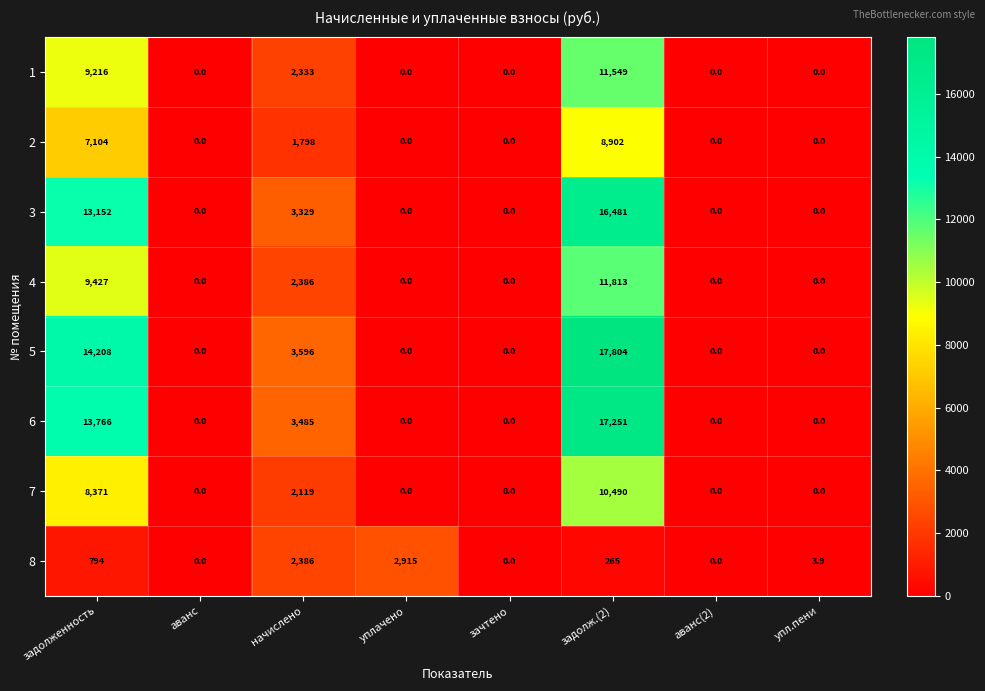

What is the spread (max minus min) of values at уплачено?

2915.0